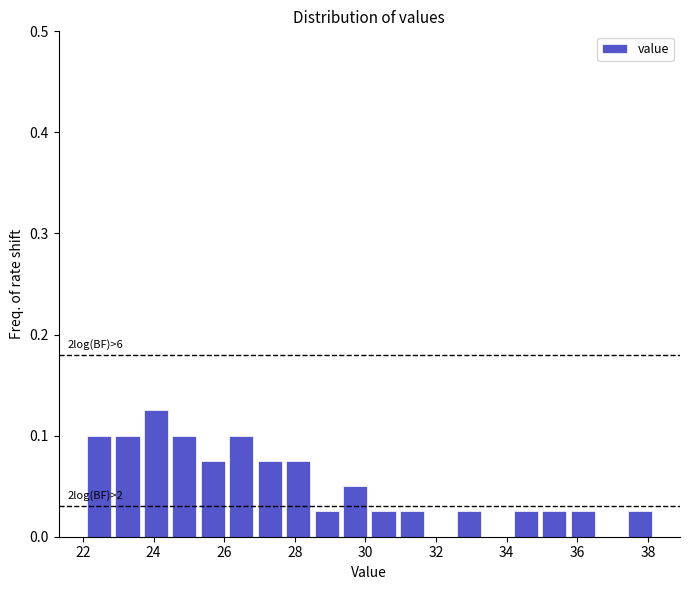

Over which range of the x-axis is the bar tallest?

23.6 to 24.4